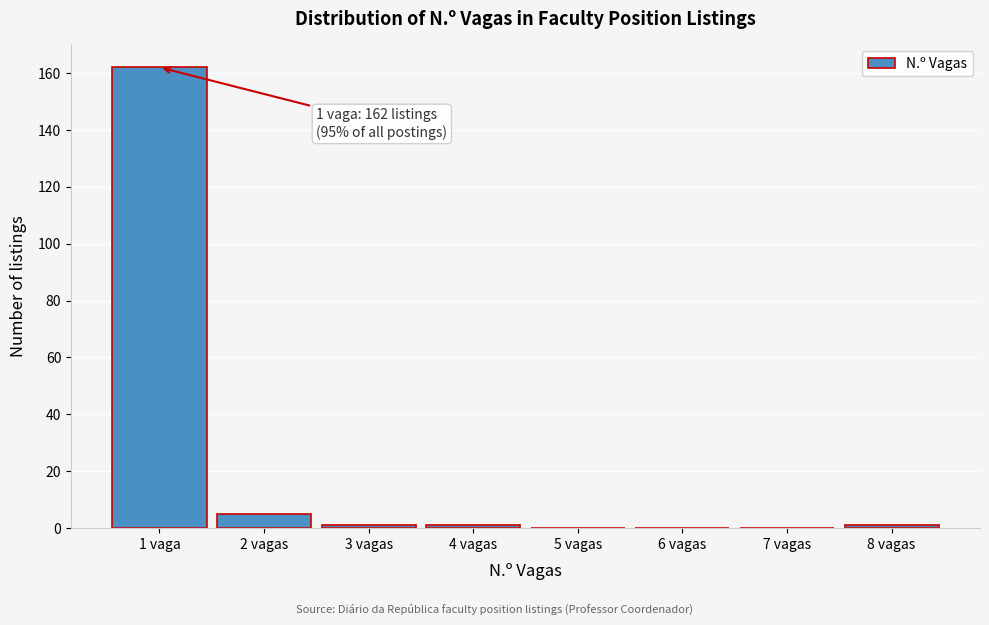

Reading right to left, extract all data points from this chart.

8 vagas=1	7 vagas=0	6 vagas=0	5 vagas=0	4 vagas=1	3 vagas=1	2 vagas=5	1 vaga=162